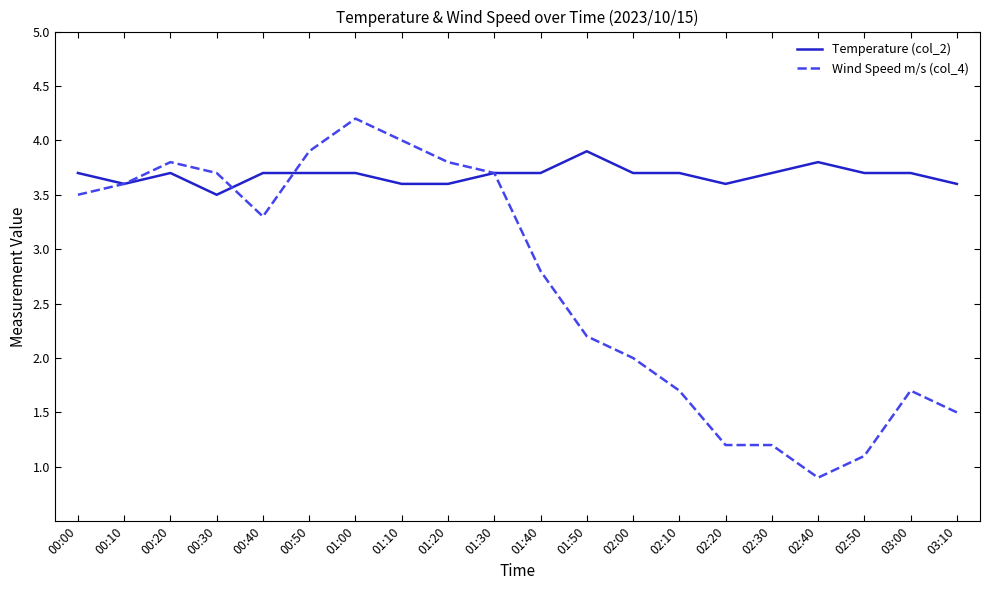

Rank the series by their average value, from lowest to highest.

Wind Speed m/s (col_4), Temperature (col_2)